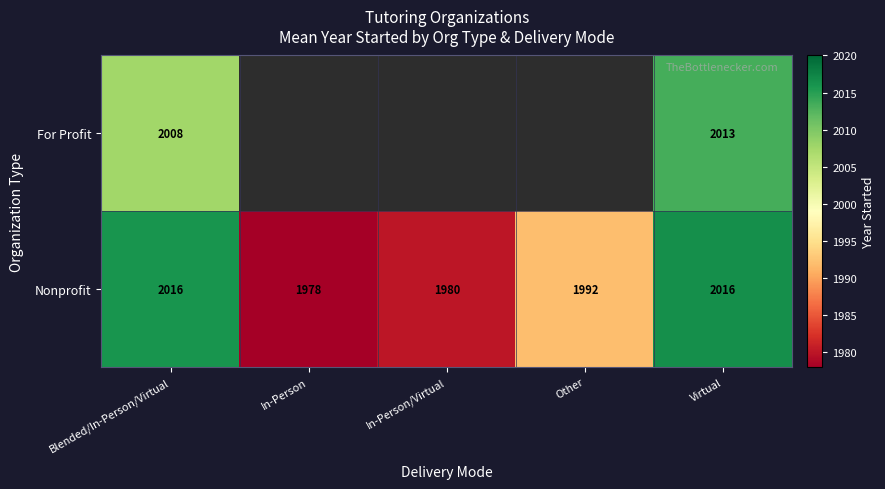

Is it true that Nonprofit equals 1980.0 at In-Person/Virtual?

True